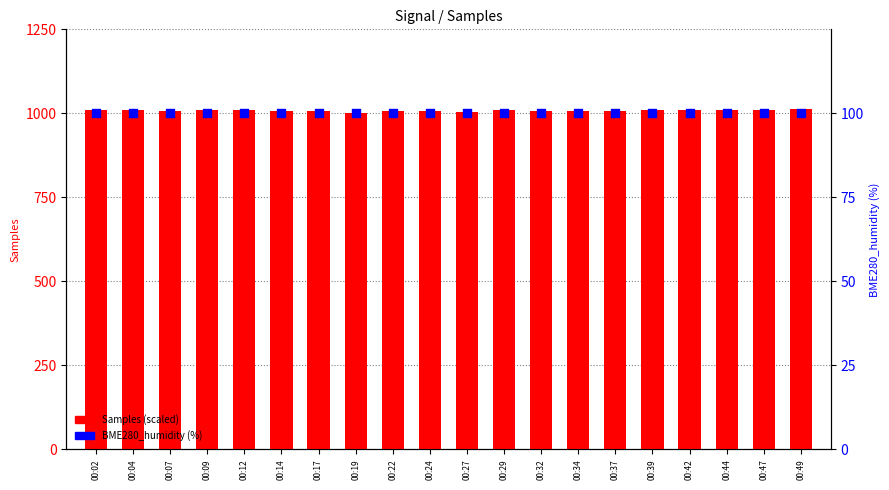

At how many categories does at least one series exceed 382?

20